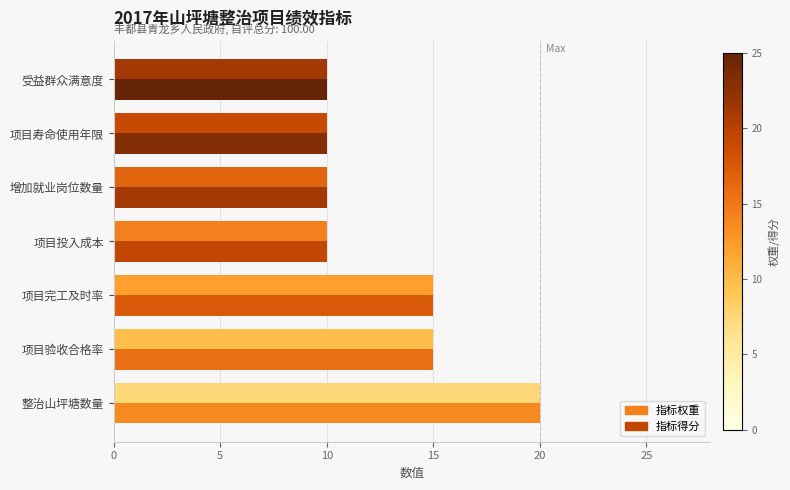

Count the number of categories in the chart.

7